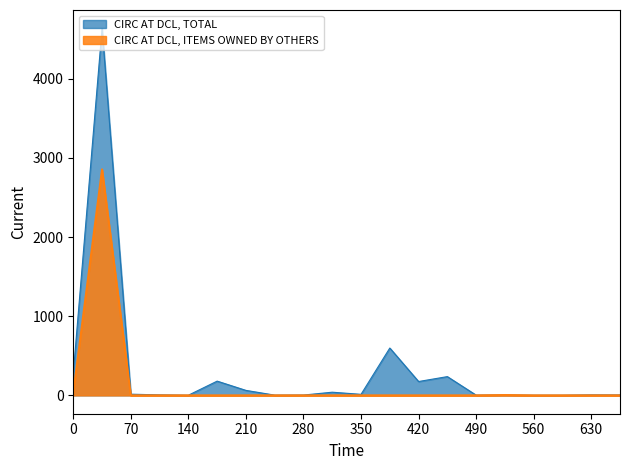

Which series has the largest range (max minus min)?

CIRC AT DCL, TOTAL